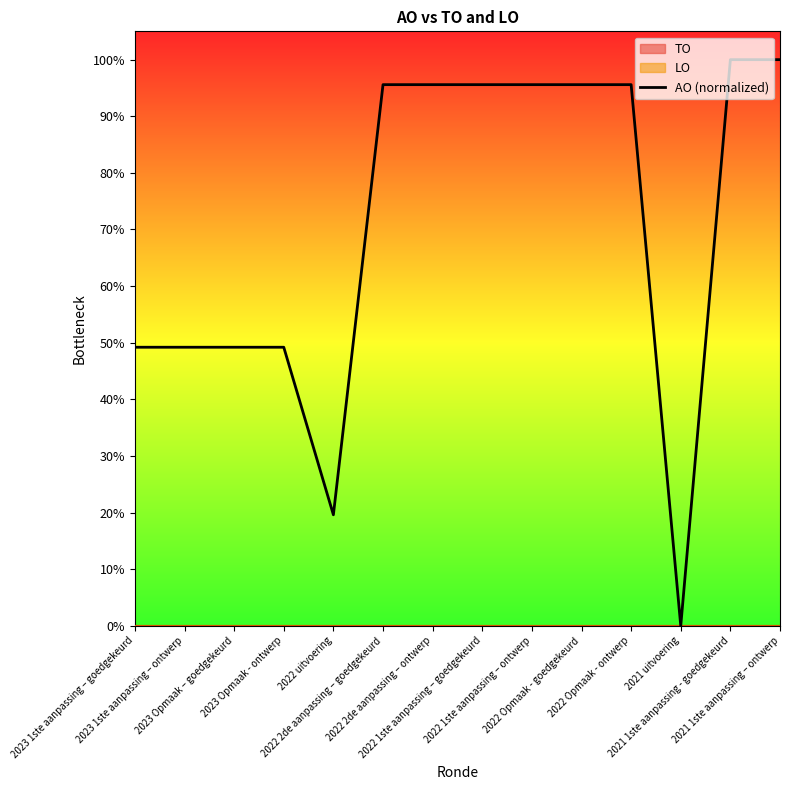

How many distinct data groups are displayed?

1